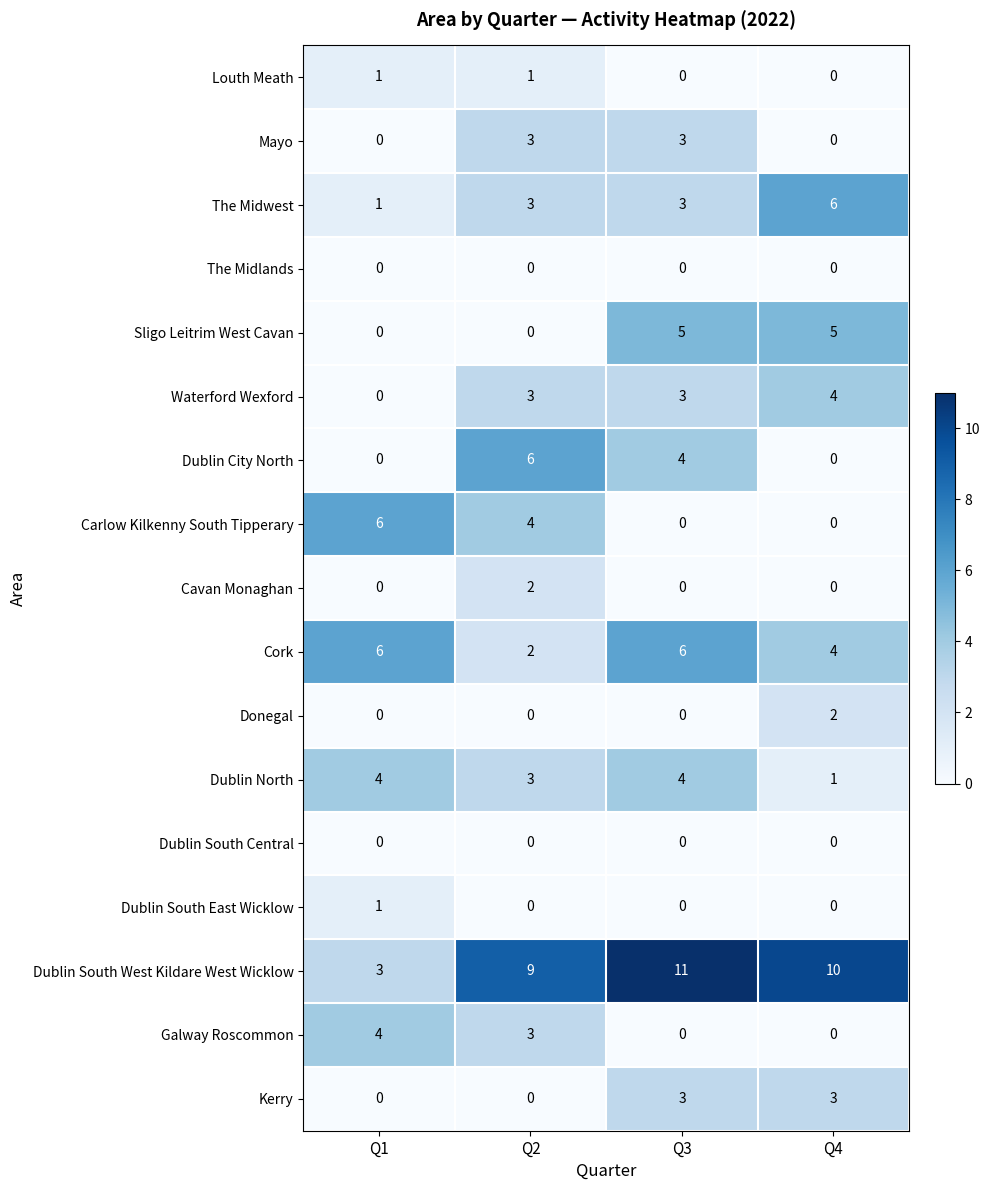

True or false: Sligo Leitrim West Cavan has a value of 5 at Q4.

True